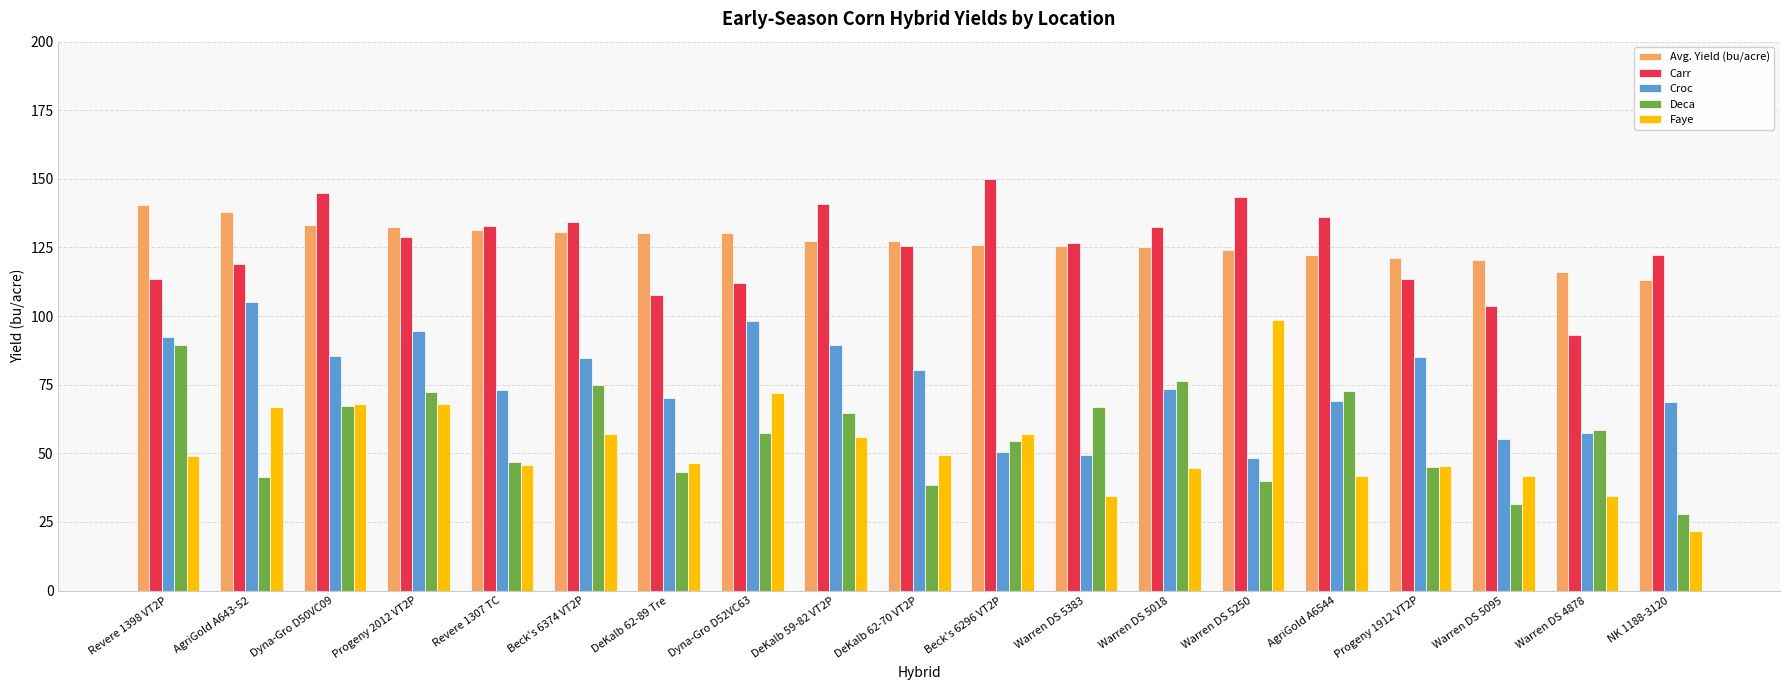

What value does the Croc series have at Dyna-Gro D52VC63?

98.1